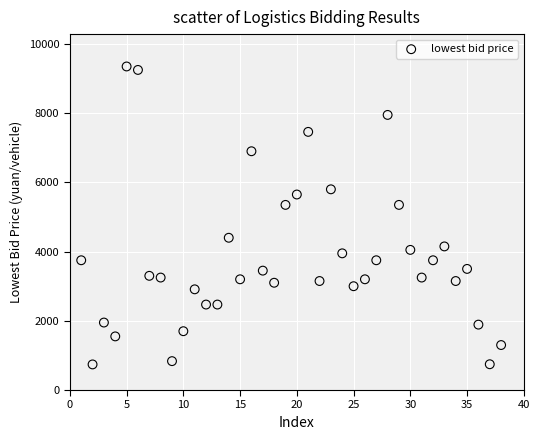

What is the range of X values (max minus min)?

37